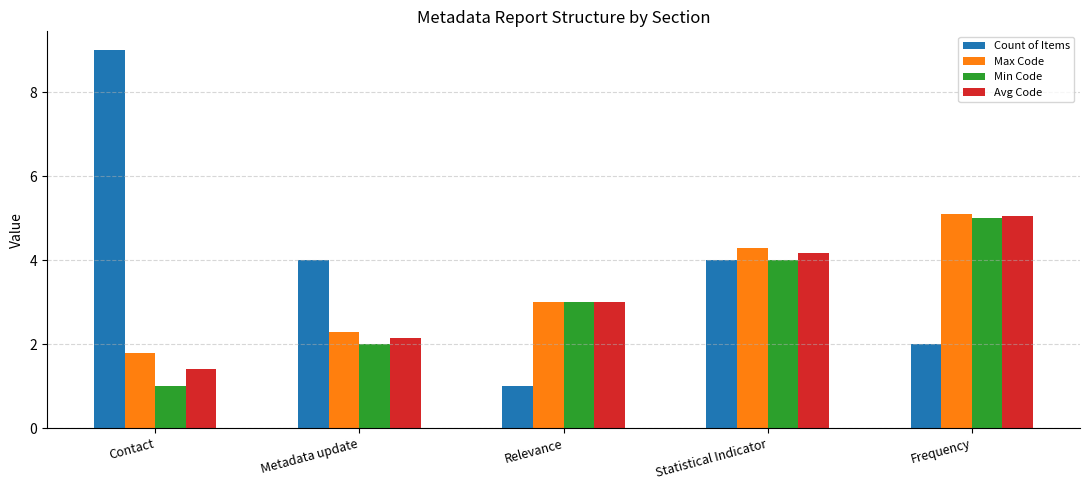

What is the approximate value of Avg Code at Contact?

1.4